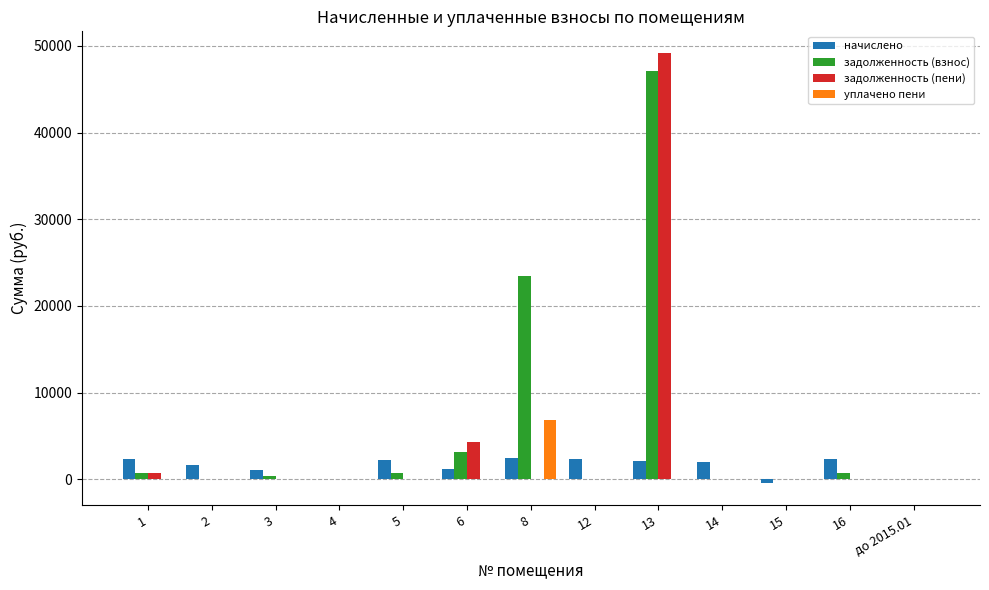

At which category is the sum across all series the highest?

13